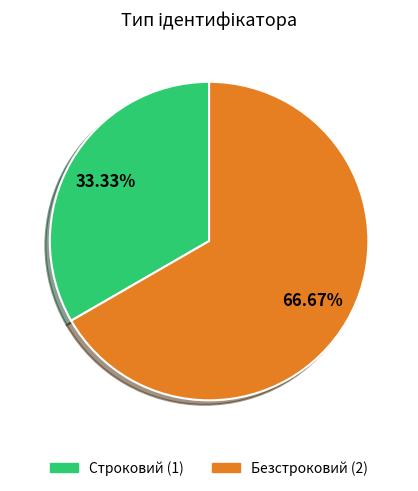

How many segments does this pie chart have?

2